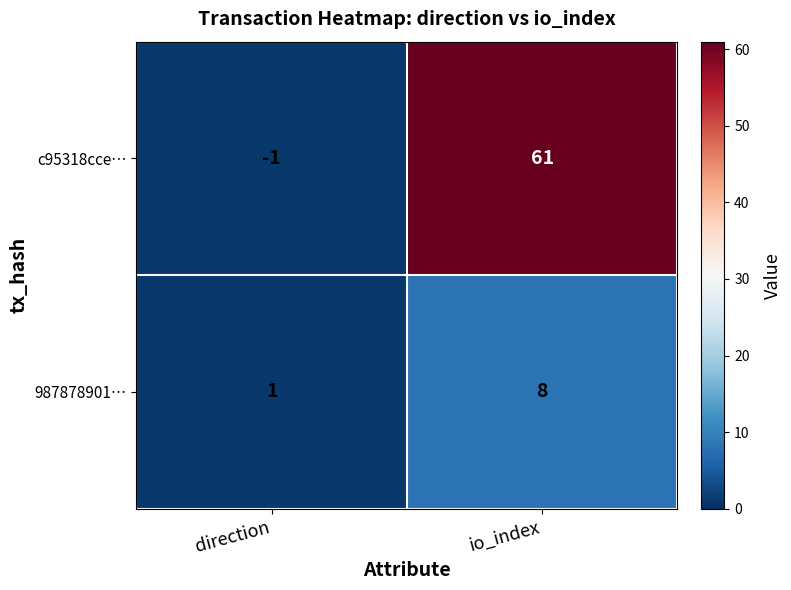

Reading left to right, list all the values displayed in this chart.

c95318cce…: -1	61
987878901…: 1	8